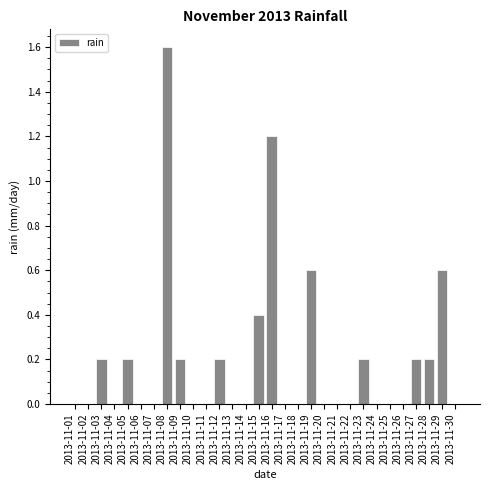

Reading right to left, extract all data points from this chart.

2013-11-30=0.0	2013-11-29=0.6	2013-11-28=0.2	2013-11-27=0.2	2013-11-26=0.0	2013-11-25=0.0	2013-11-24=0.0	2013-11-23=0.2	2013-11-22=0.0	2013-11-21=0.0	2013-11-20=0.0	2013-11-19=0.6	2013-11-18=0.0	2013-11-17=0.0	2013-11-16=1.2	2013-11-15=0.4	2013-11-14=0.0	2013-11-13=0.0	2013-11-12=0.2	2013-11-11=0.0	2013-11-10=0.0	2013-11-09=0.2	2013-11-08=1.6	2013-11-07=0.0	2013-11-06=0.0	2013-11-05=0.2	2013-11-04=0.0	2013-11-03=0.2	2013-11-02=0.0	2013-11-01=0.0